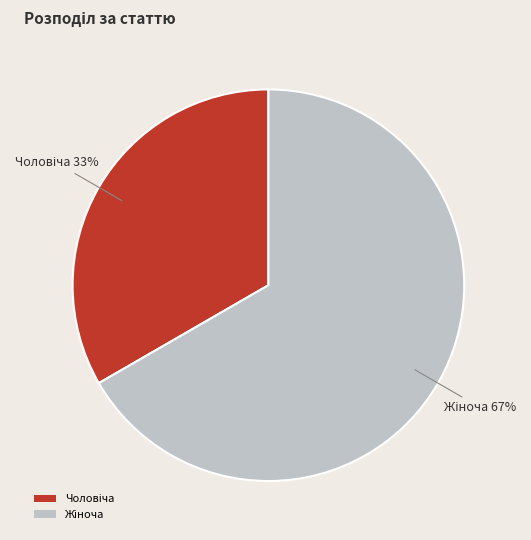

To the nearest percent, what is the average slice percentage?

50%